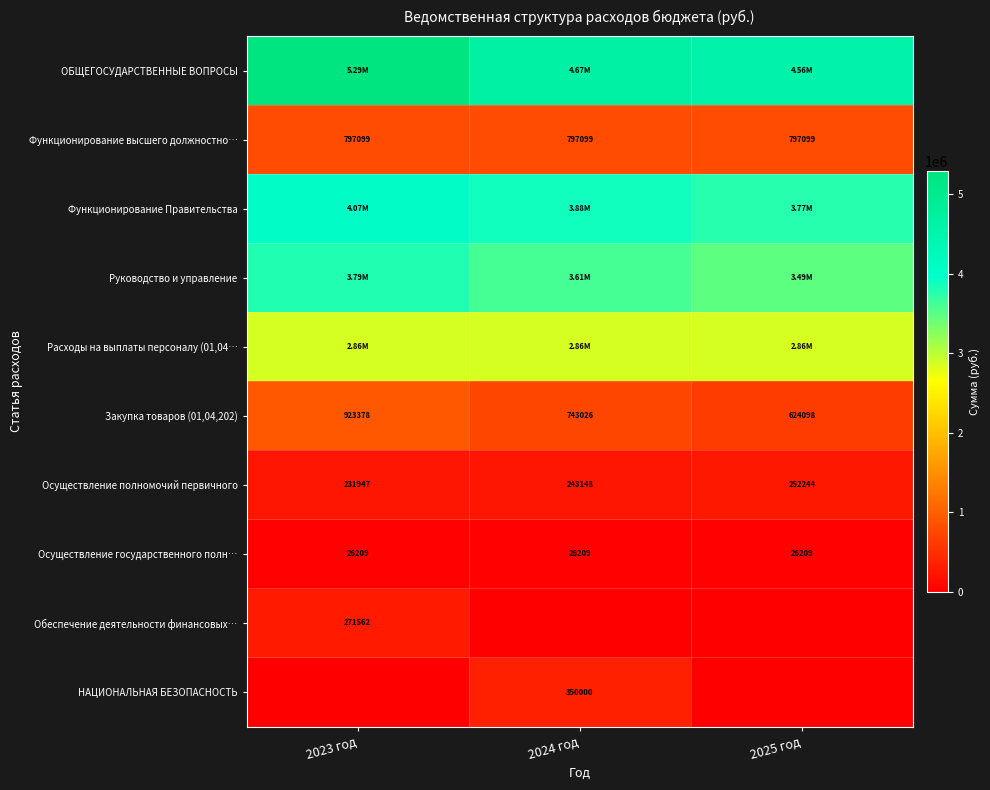

What is the difference between the second highest and minimum values in the Закупка товаров (01,04,202) series?

118928.0